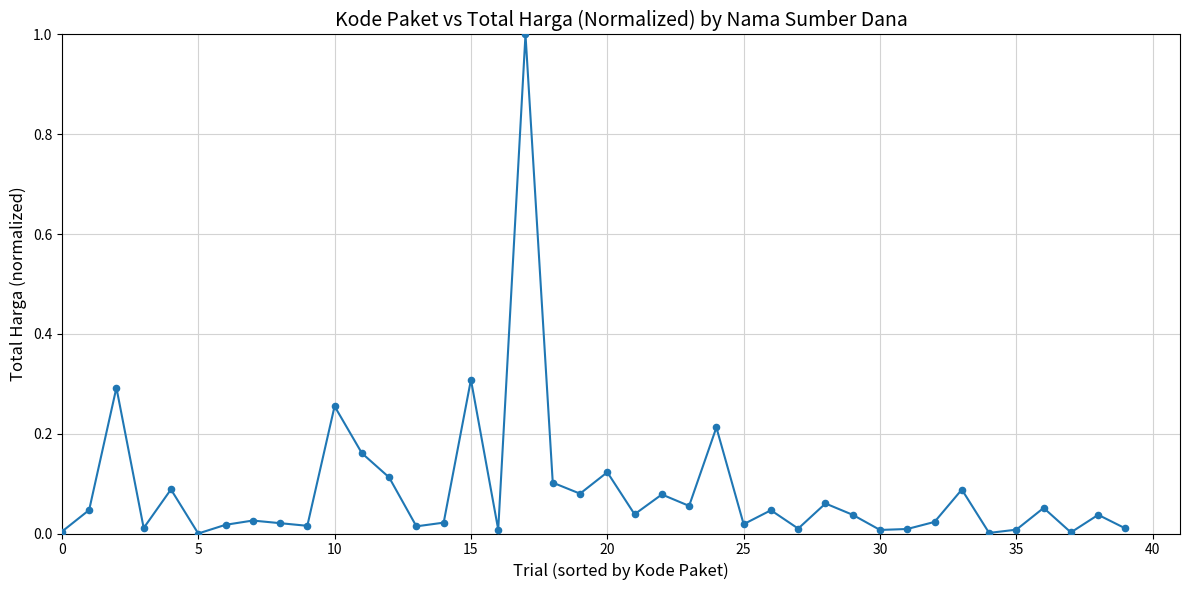

What is the maximum value shown in the chart?

1.0